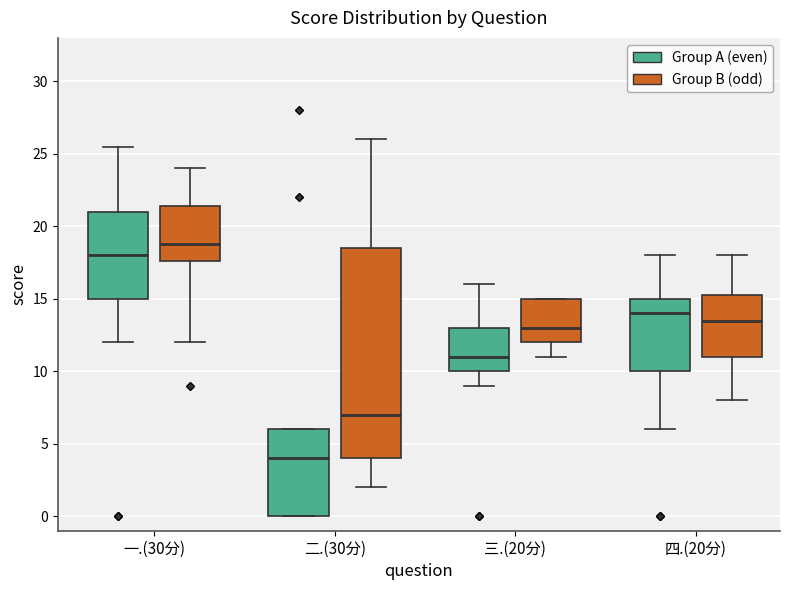

Comparing the boxes themselves (not the whiskers), which one is the tallest?

二.(30分) (Group B (odd))